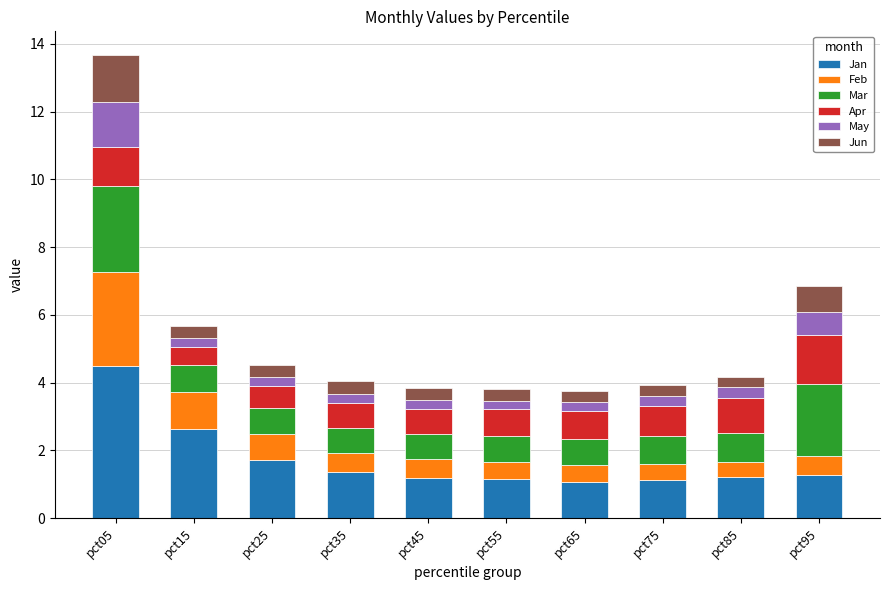

At which category is the sum across all series the highest?

pct05